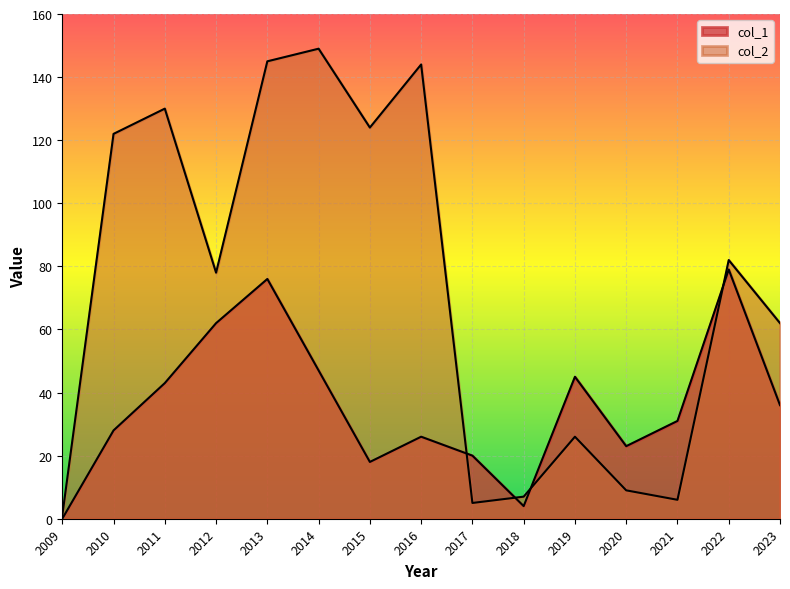

Which category has the lowest value in the col_2 series?

2009